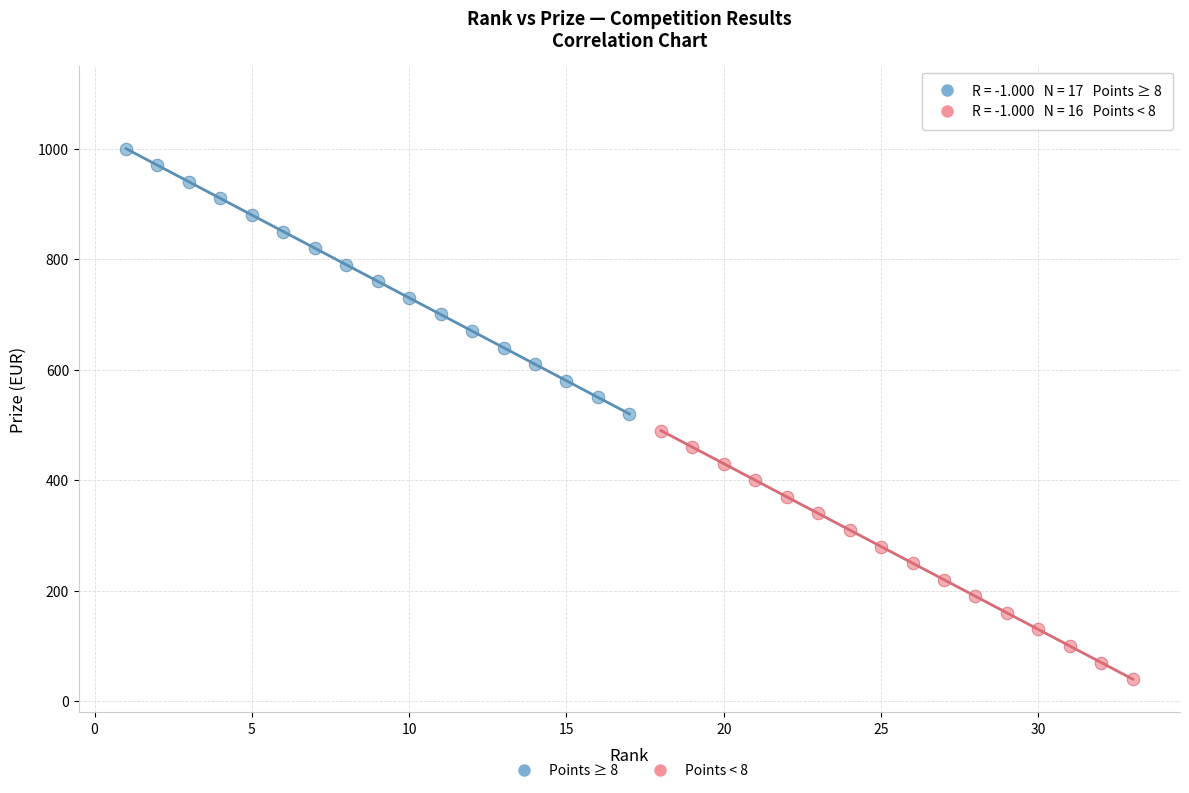

Which series contains the lowest Y value?

Points < 8